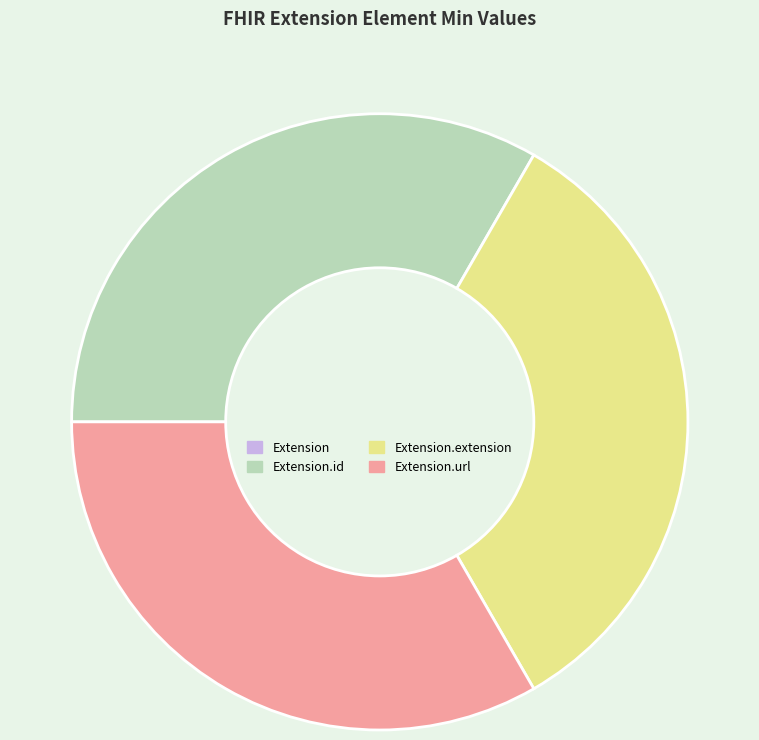

Is there a majority slice in this chart?

No